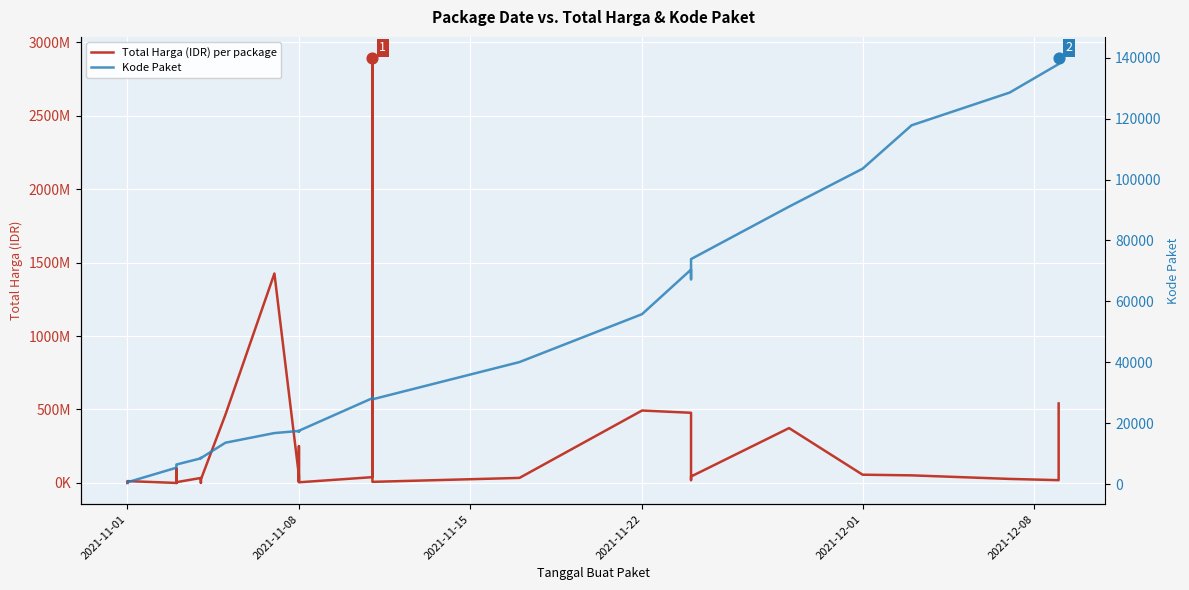

What are all the series names shown in the legend?

Total Harga (IDR) per package, Kode Paket